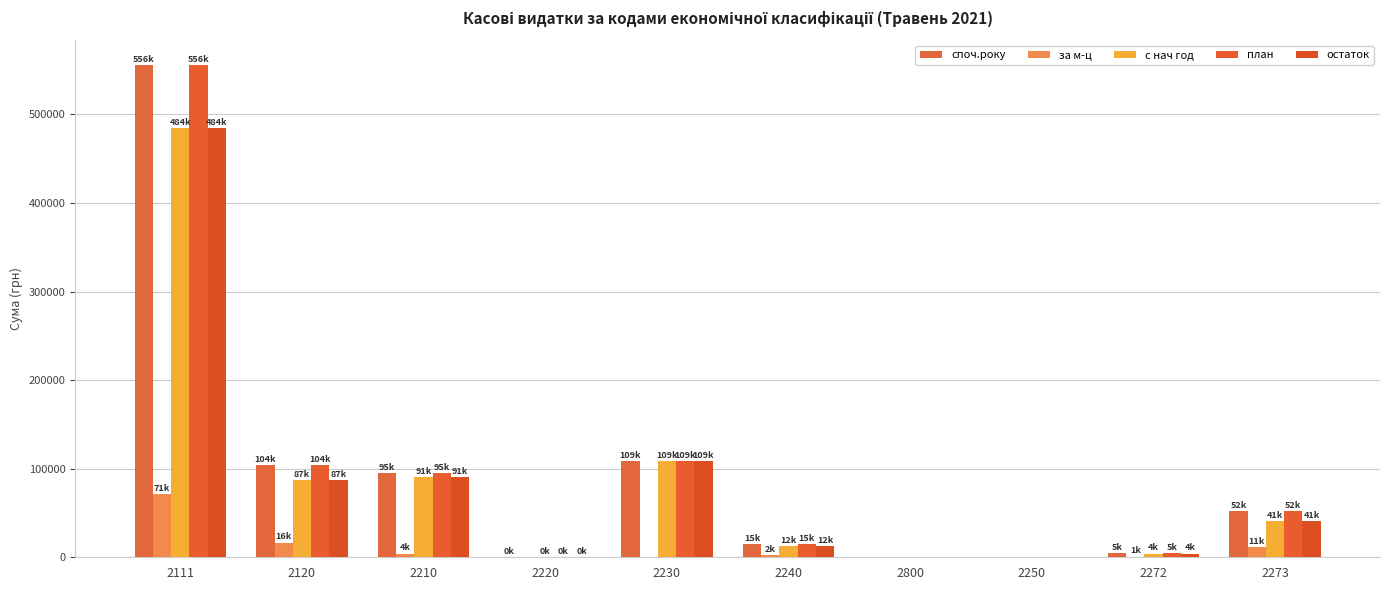

How many distinct data groups are displayed?

5